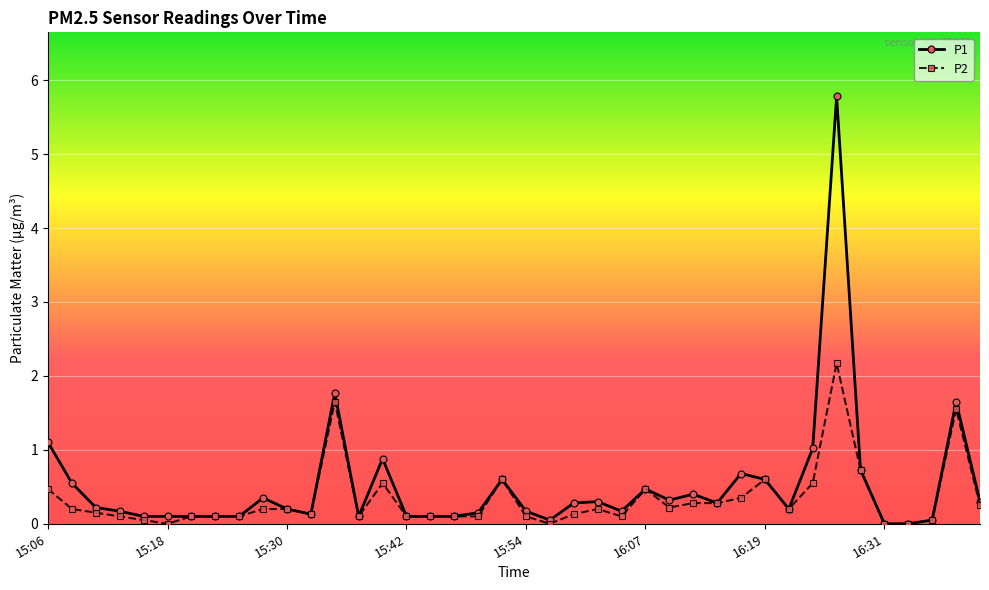

True or false: P1 has more than 0 interior local peaks.

True